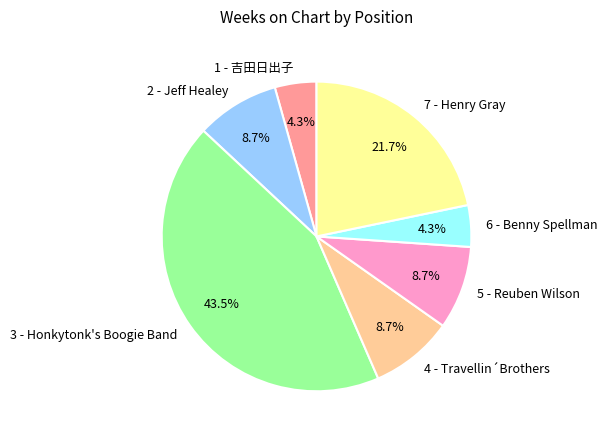

Which slice is the largest?

3 - Honkytonk's Boogie Band